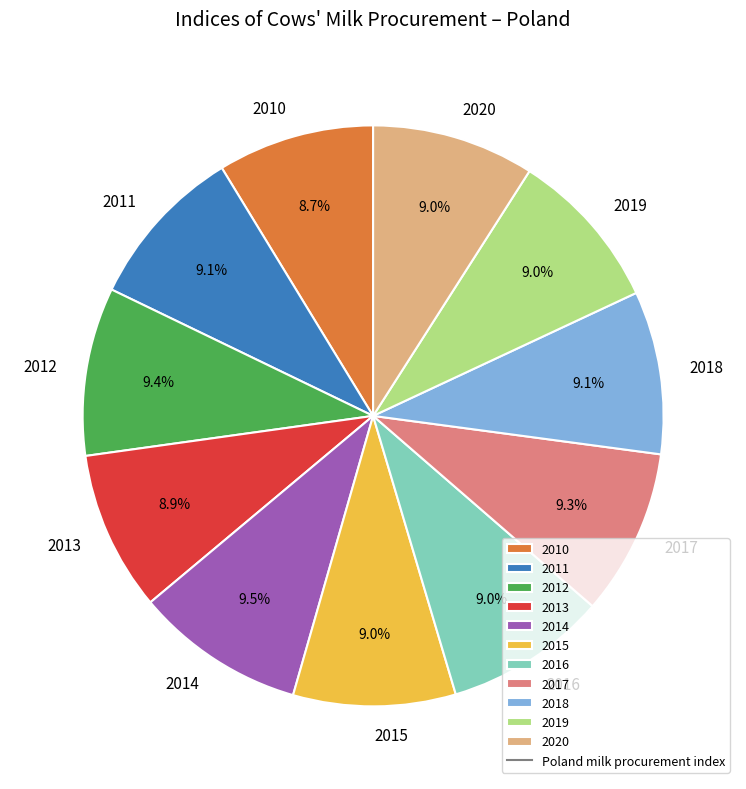

What is the ratio of the value at 2010 to the value at 2014?

0.9